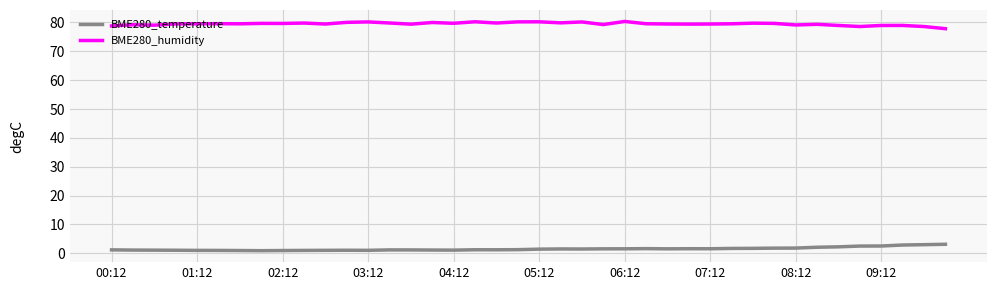

Which series has the largest total across all categories?

BME280_humidity